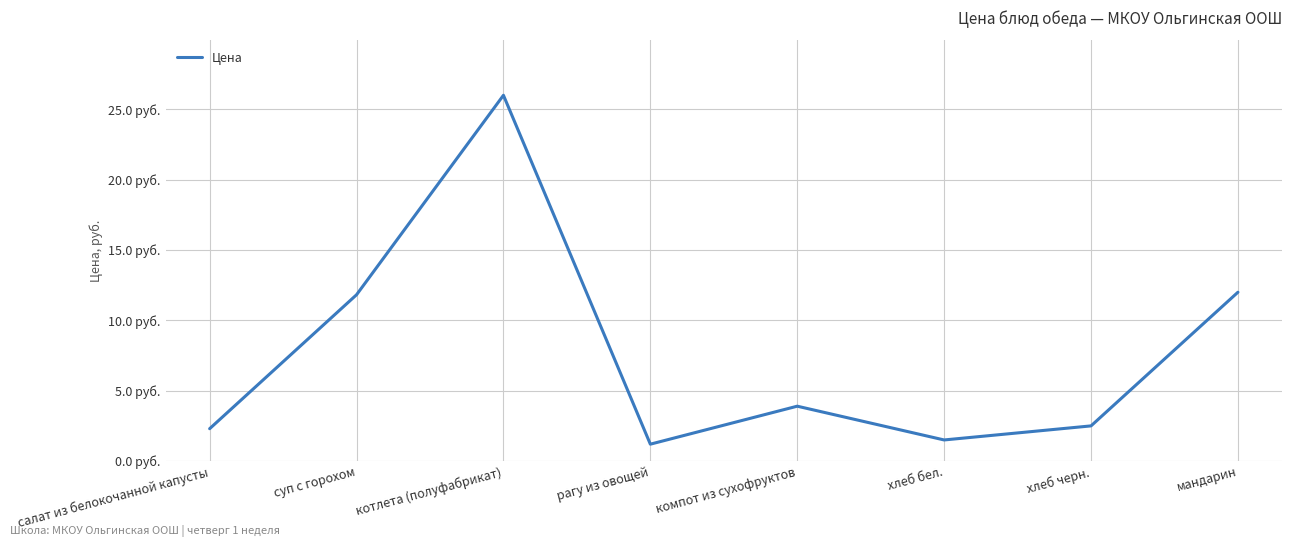

The value at суп с горохом is 11.8. True or false?

True